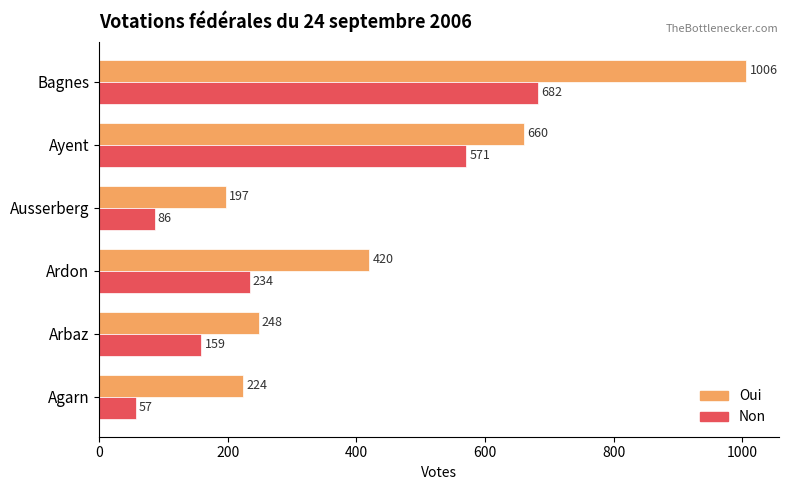

How many distinct data groups are displayed?

2